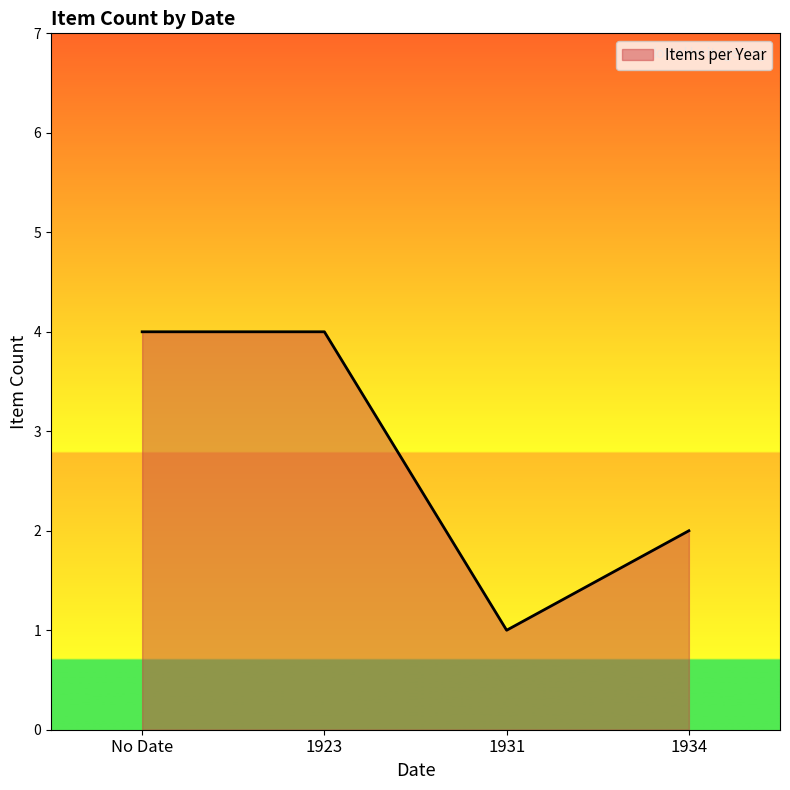

The value at 1931 is 1. True or false?

True